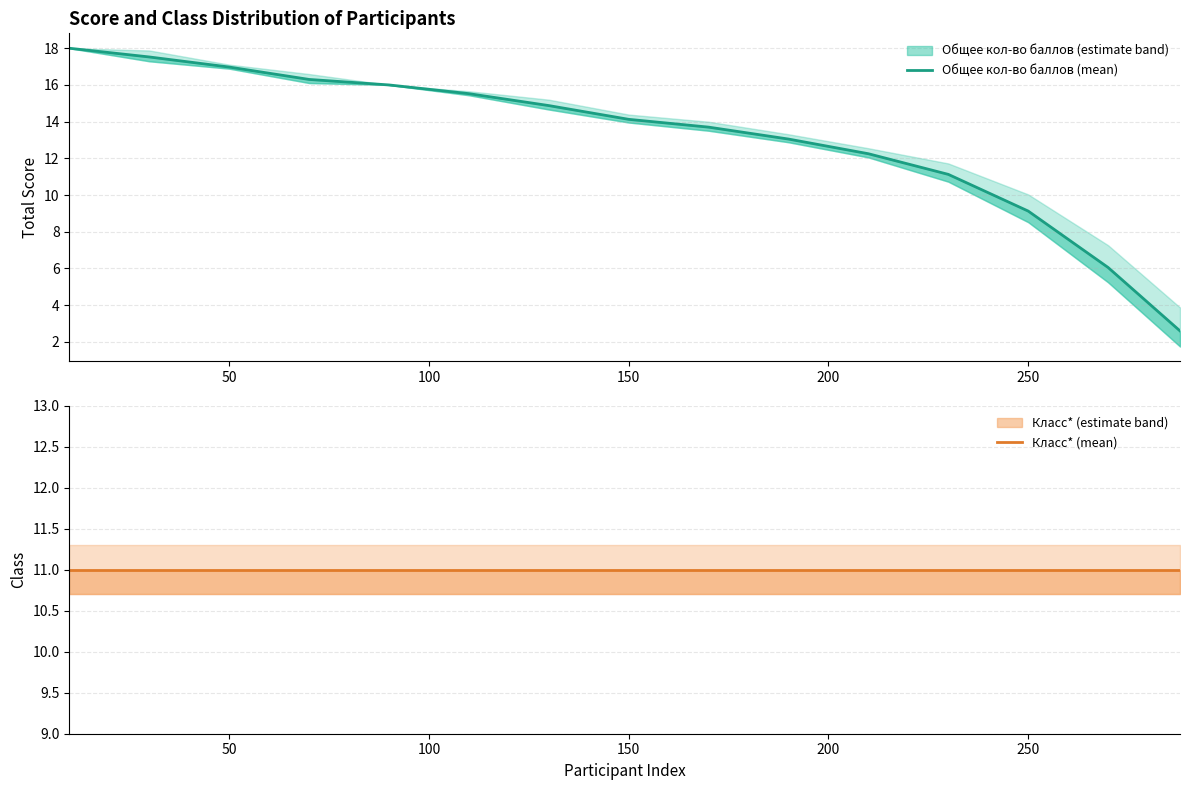

Is the value of Класс* (mean) at 9 greater than the value of Общее кол-во баллов (mean) at 150?

No